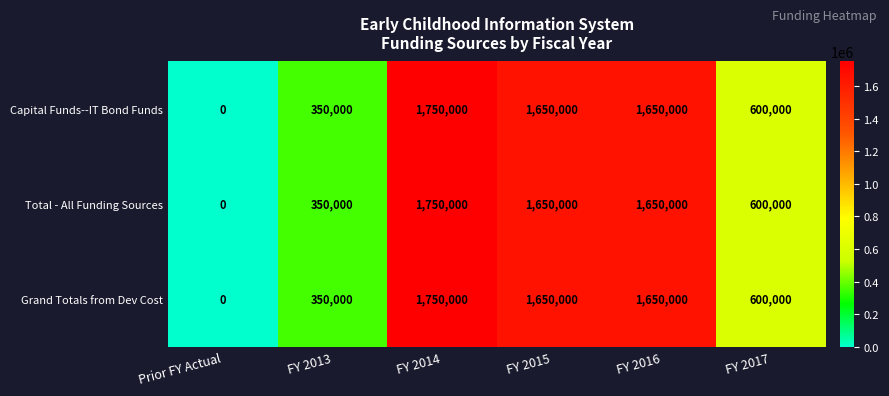

At which label is Capital Funds--IT Bond Funds closest to 875000?

FY 2017